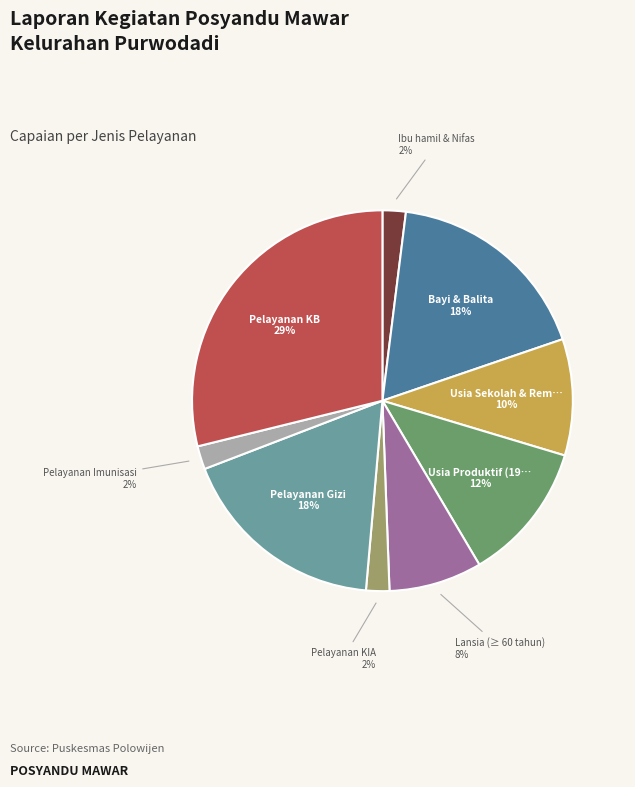

To the nearest percent, what is the difference between the largest and smallest slice percentages?

27%